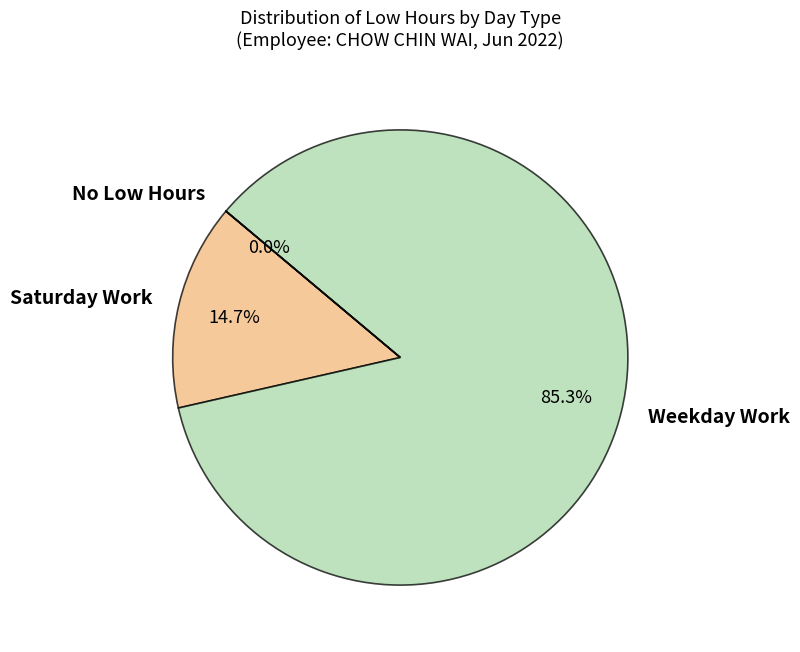

Approximately how many times larger is the value at Weekday Work compared to Saturday Work?

5.8